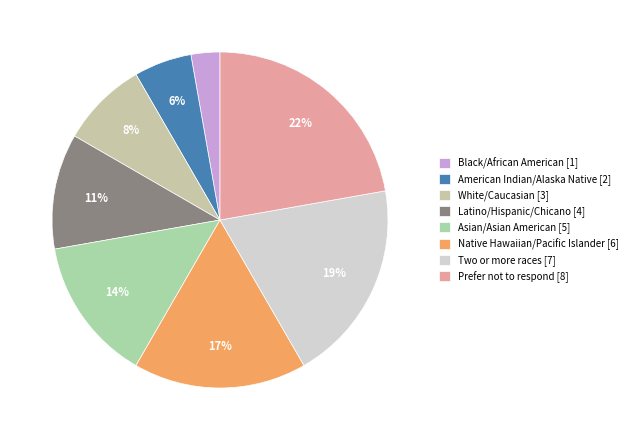

The Native Hawaiian/Pacific Islander slice represents 17% of the pie. True or false?

True